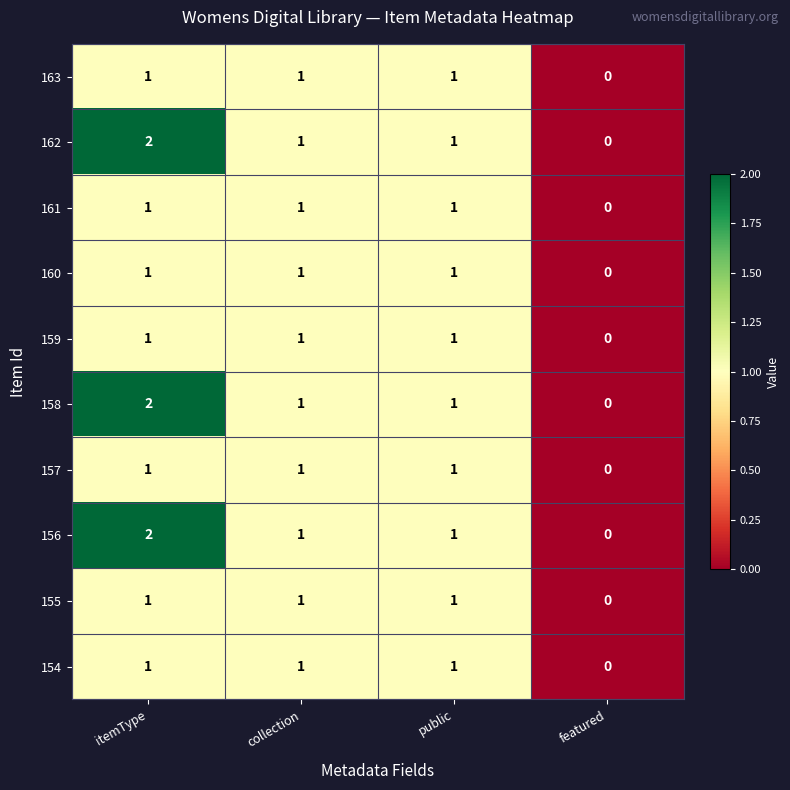

Is the value of 156 at featured greater than the value of 158 at itemType?

No